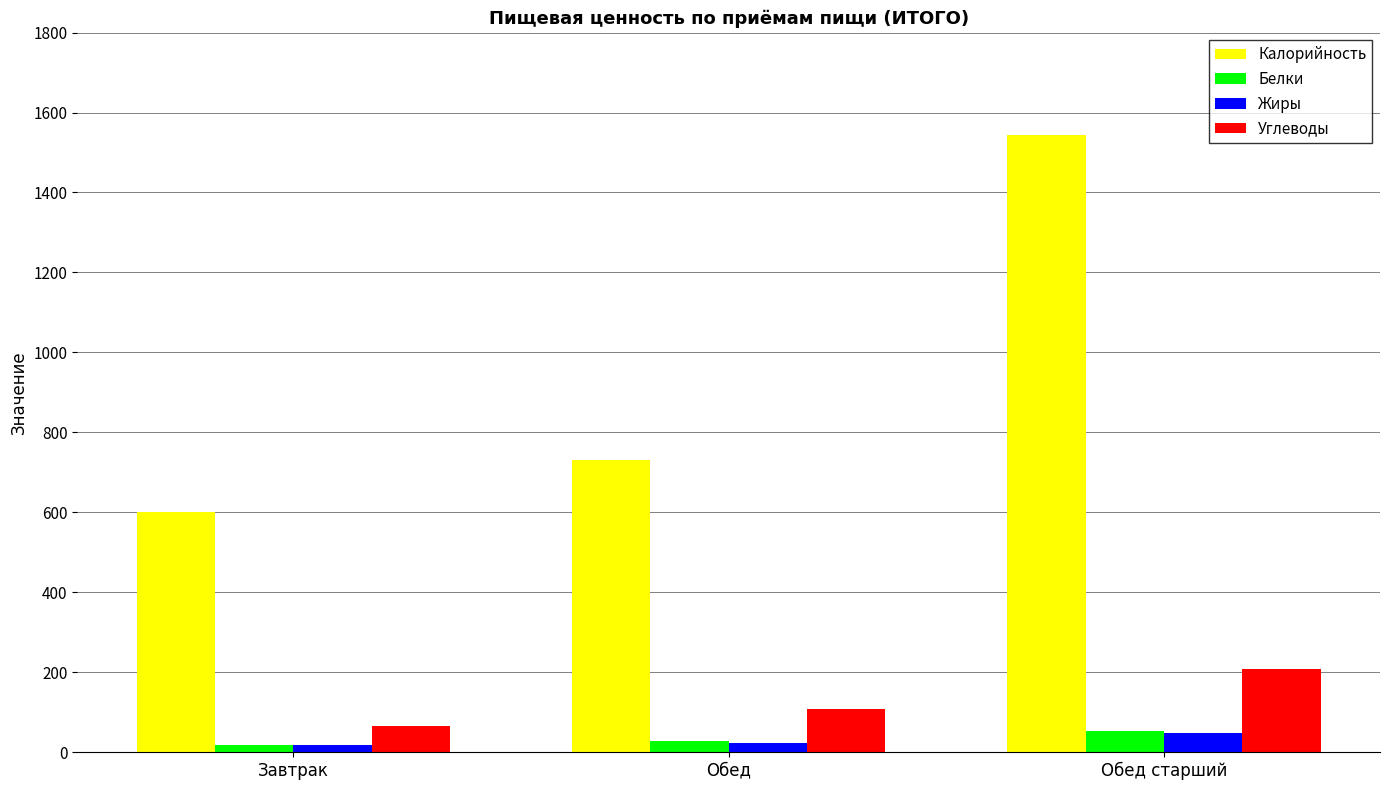

What is the total value across all series at Завтрак?

701.2